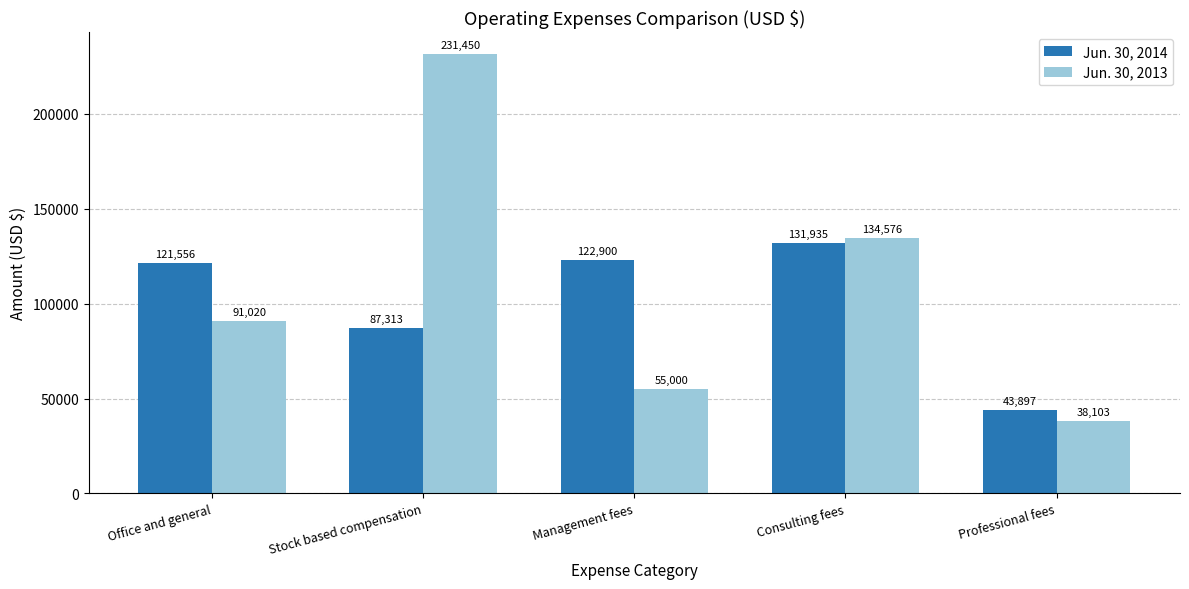

True or false: Jun. 30, 2014 has a value of 20966 at Professional fees.

False